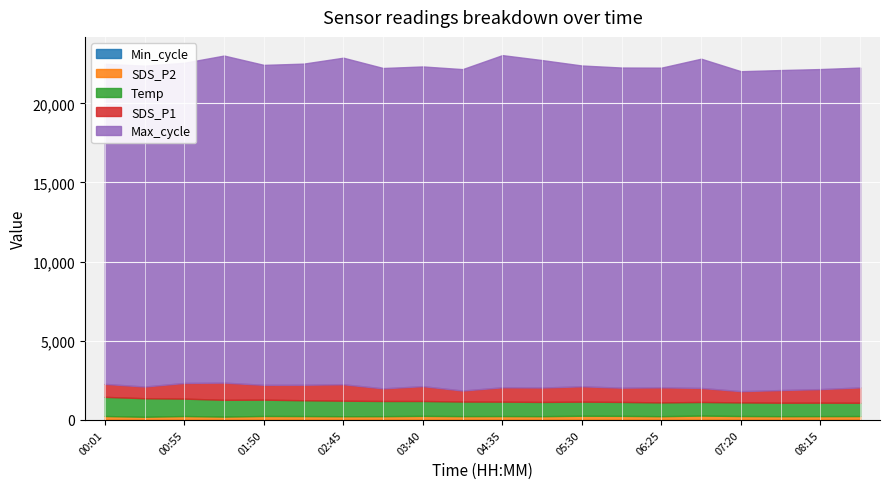

What is the sum of the SDS_P2 values at 08:15 and 06:53?

460.0